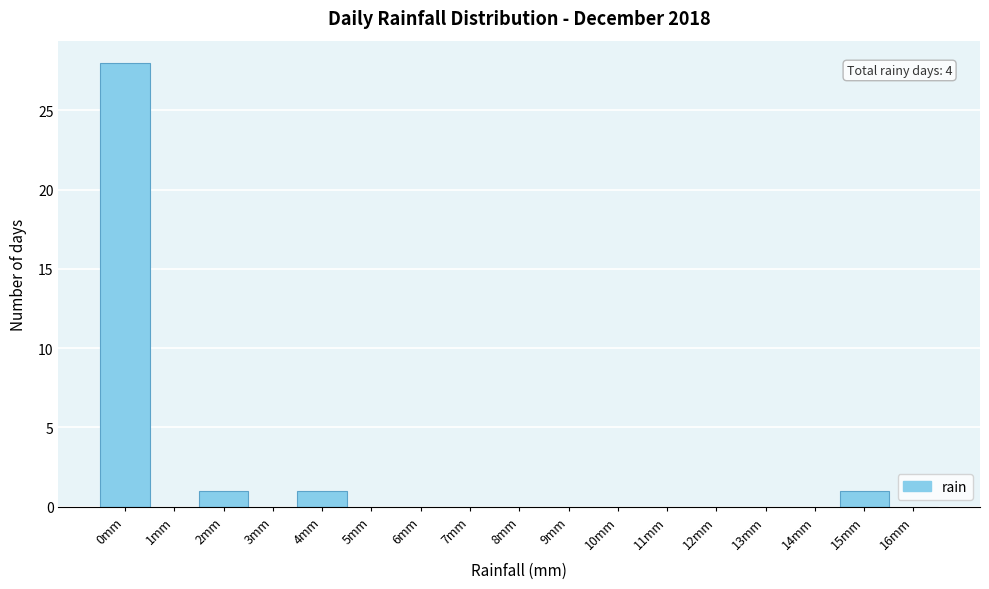

Reading left to right, extract all data points from this chart.

0mm=28	1mm=0	2mm=1	3mm=0	4mm=1	5mm=0	6mm=0	7mm=0	8mm=0	9mm=0	10mm=0	11mm=0	12mm=0	13mm=0	14mm=0	15mm=1	16mm=0